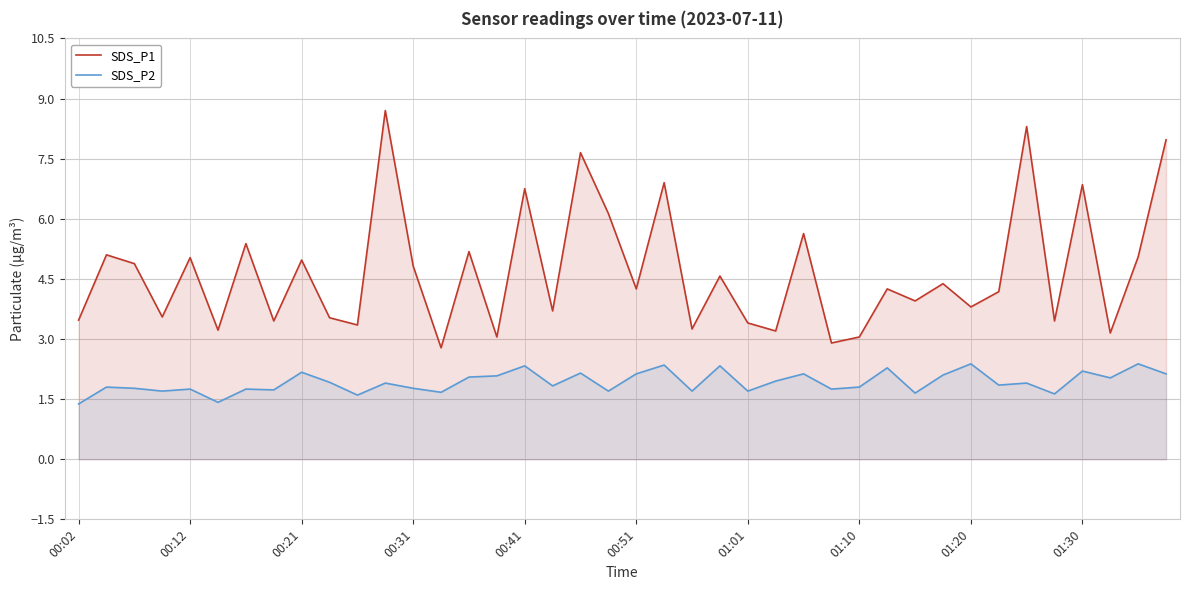

True or false: SDS_P2 and SDS_P1 cross at least once.

False